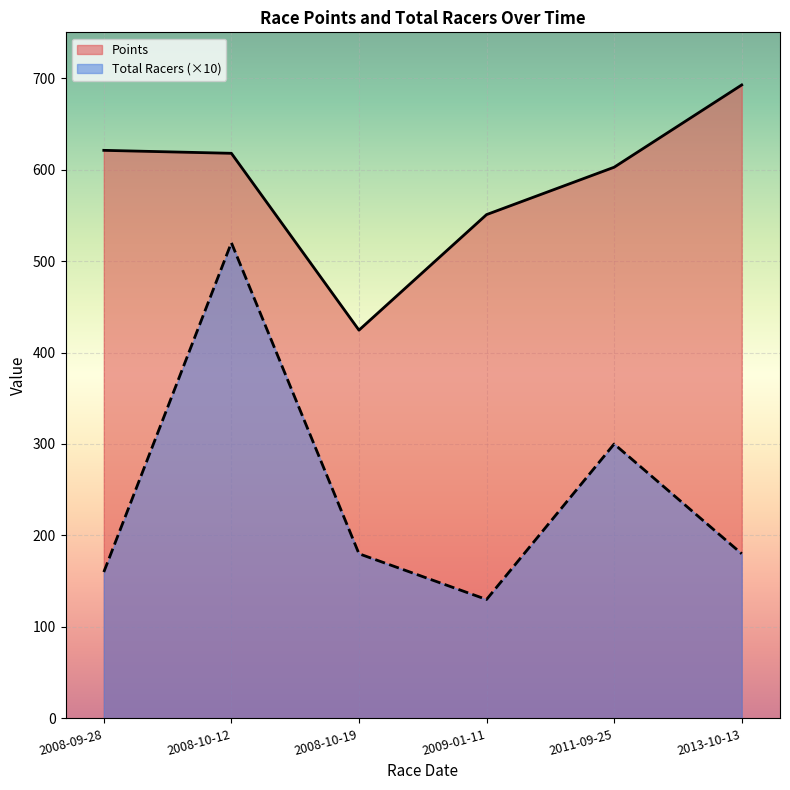

In Points, how many points are lower than both neighbors (excluding endpoints)?

1